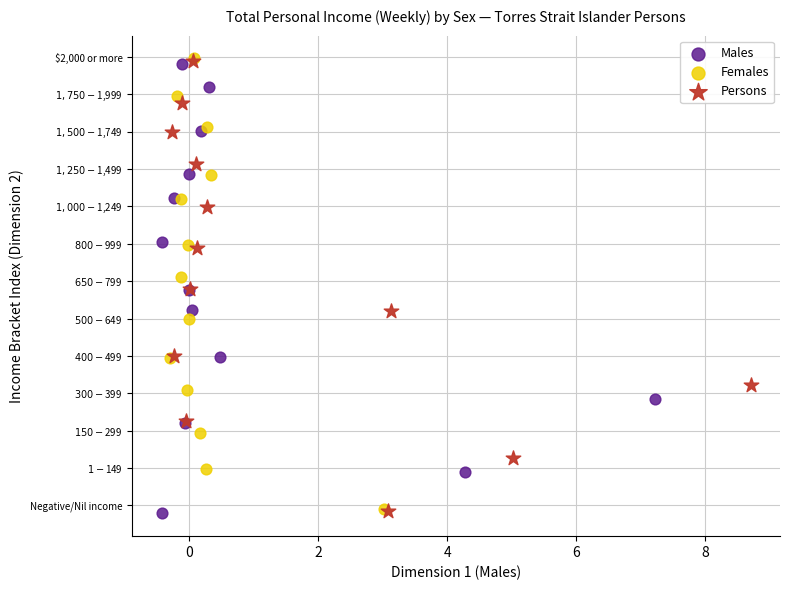

Which series has the largest Y range (max minus min)?

Females